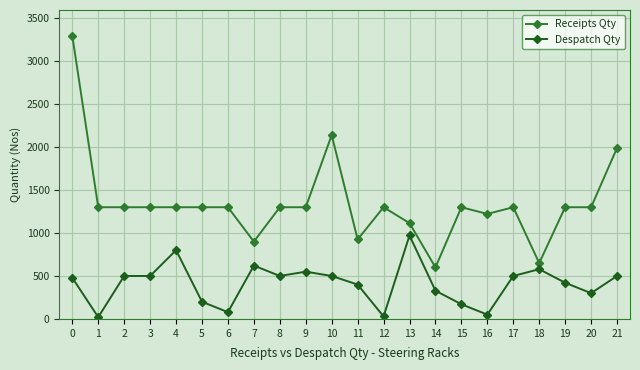

How many lines are shown in the chart?

2